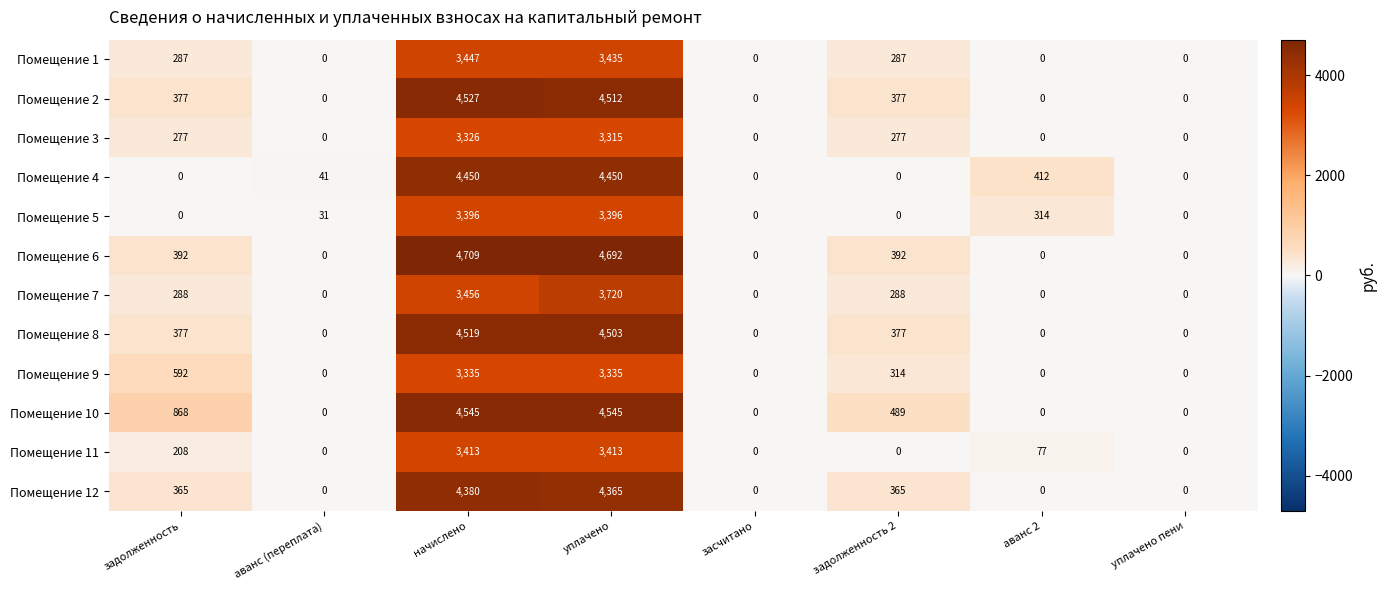

Which series has the widest spread of values?

Помещение 6